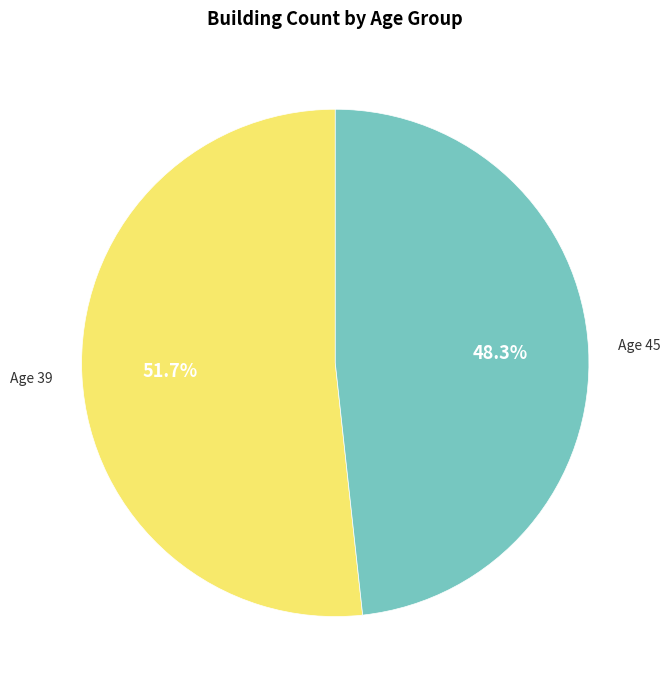

How many segments does this pie chart have?

2